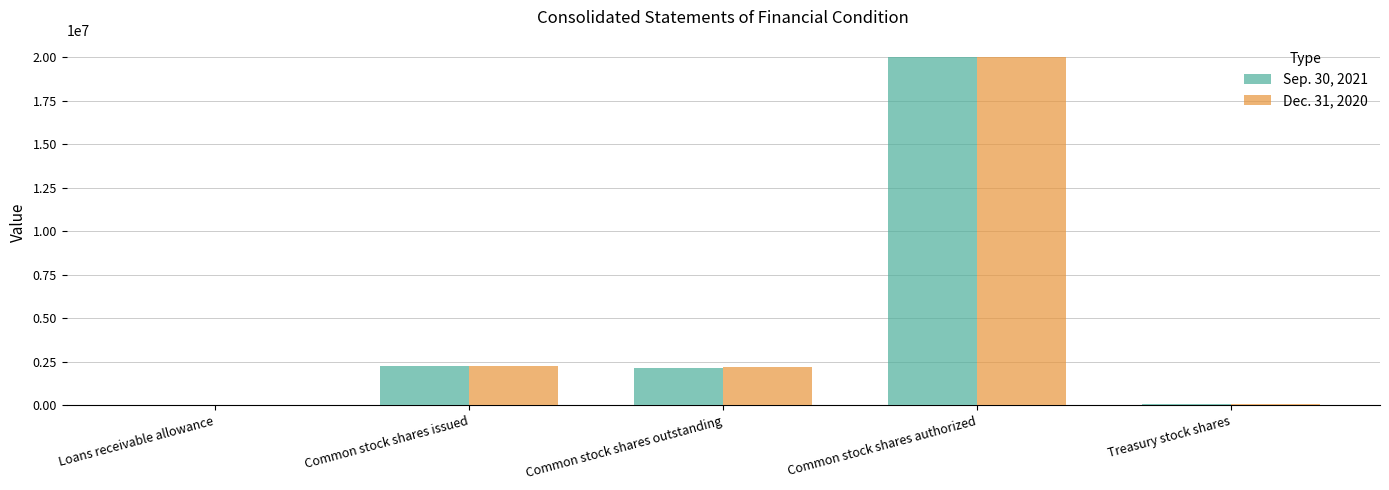

True or false: Dec. 31, 2020 has a value of 32986756 at Common stock shares authorized.

False